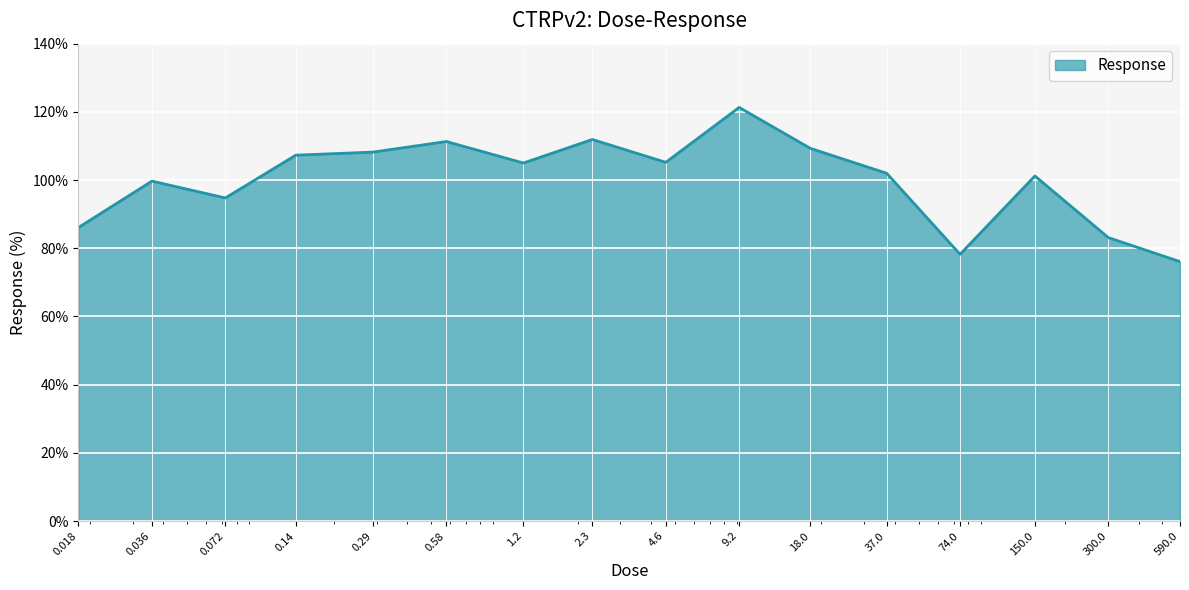

Does the chart display data point markers on the line(s)?

No